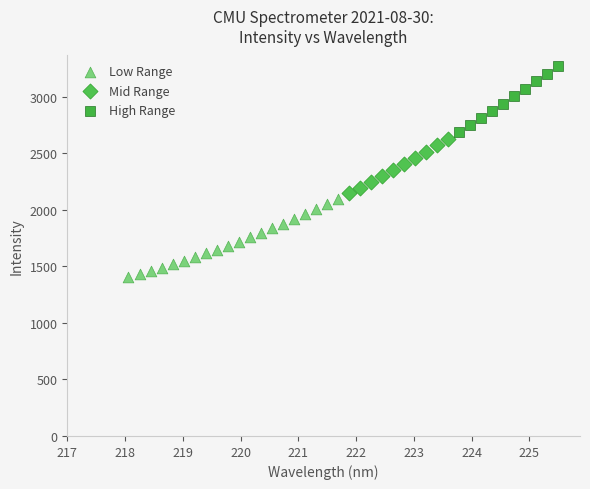

Which series reaches the maximum Y coordinate?

High Range